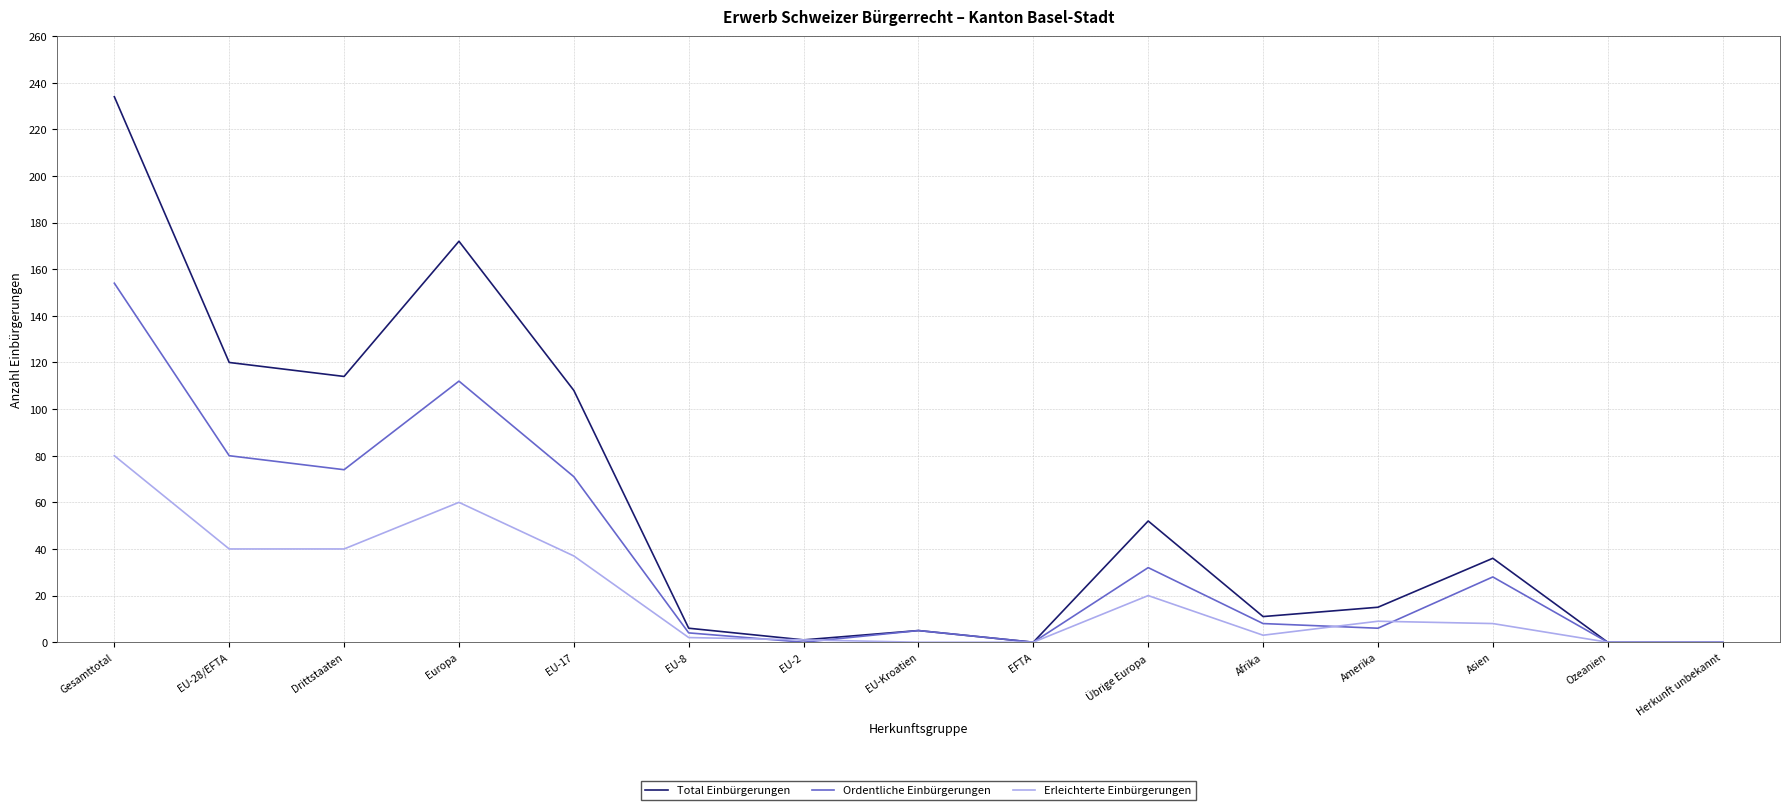

What are all the series names shown in the legend?

Total Einbürgerungen, Ordentliche Einbürgerungen, Erleichterte Einbürgerungen